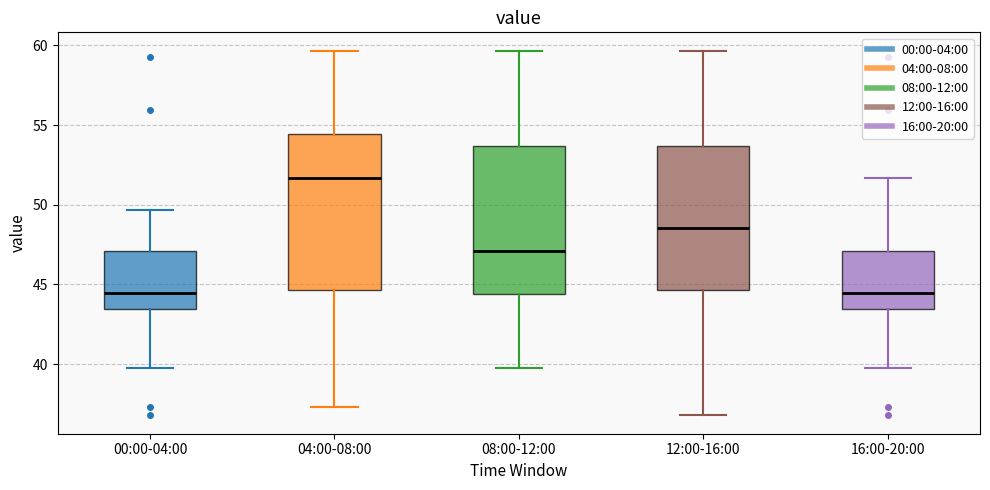

Reading left to right, transcribe this box plot: for each box, give where its median line is, the range the box spans, and where its two whiskers end, as read against the y-axis. The values are not printed on the chart, so give them approximately, as read against the axis.

00:00-04:00: median 44.5, box 43.5 to 47.0, whiskers 40.0 to 49.5
04:00-08:00: median 51.5, box 44.5 to 54.5, whiskers 37.5 to 59.5
08:00-12:00: median 47.0, box 44.5 to 53.5, whiskers 40.0 to 59.5
12:00-16:00: median 48.5, box 44.5 to 53.5, whiskers 37.0 to 59.5
16:00-20:00: median 44.5, box 43.5 to 47.0, whiskers 40.0 to 51.5